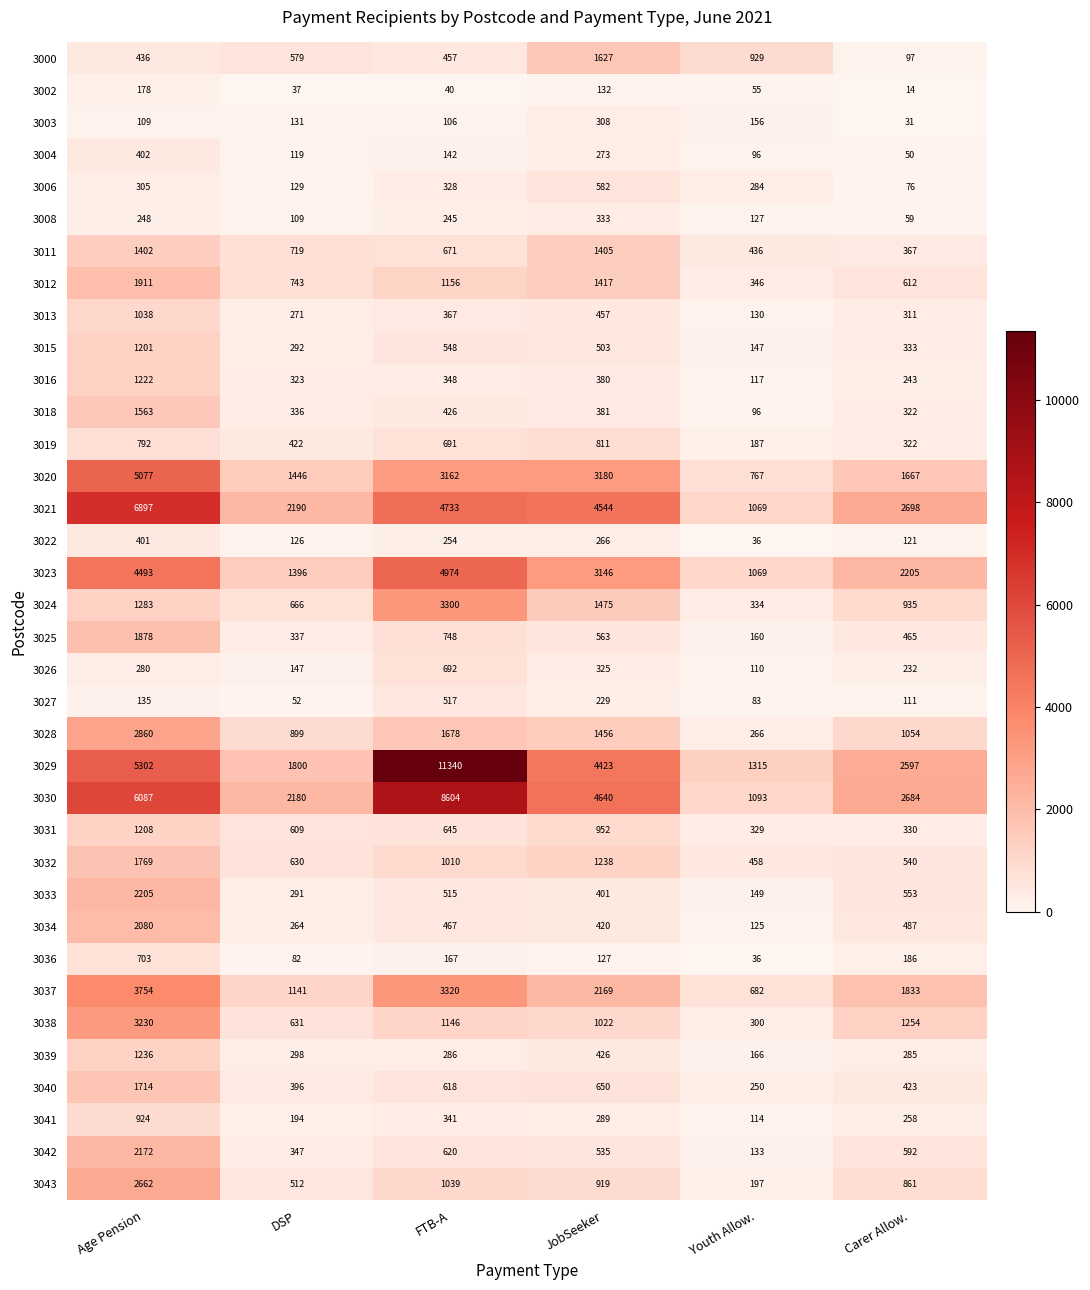

True or false: 3026 has a value of 357 at FTB-A.

False